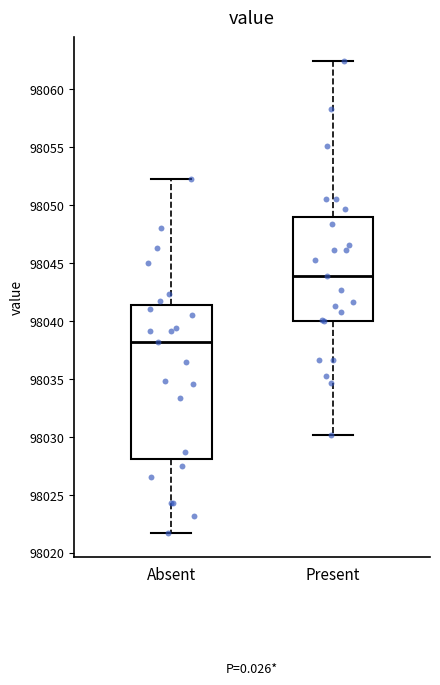

Reading left to right, transcribe this box plot: for each box, give where its median line is, the range the box spans, and where its two whiskers end, as read against the y-axis. The values are not printed on the chart, so give them approximately, as read against the axis.

Absent: median 98038.0, box 98028.0 to 98041.5, whiskers 98021.5 to 98052.5
Present: median 98044.0, box 98040.0 to 98049.0, whiskers 98030.0 to 98062.5